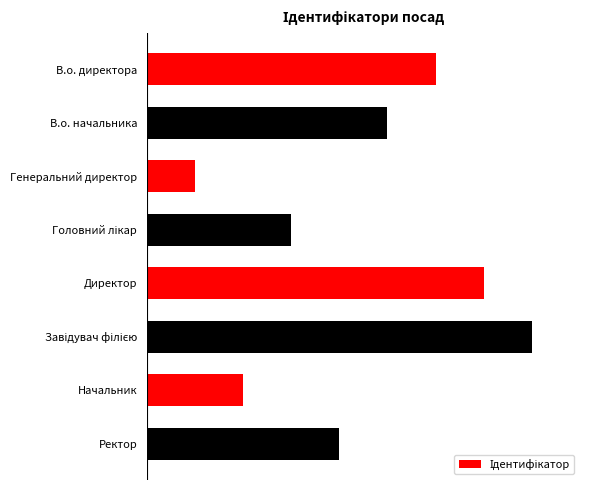

Are the bars horizontal?

Yes